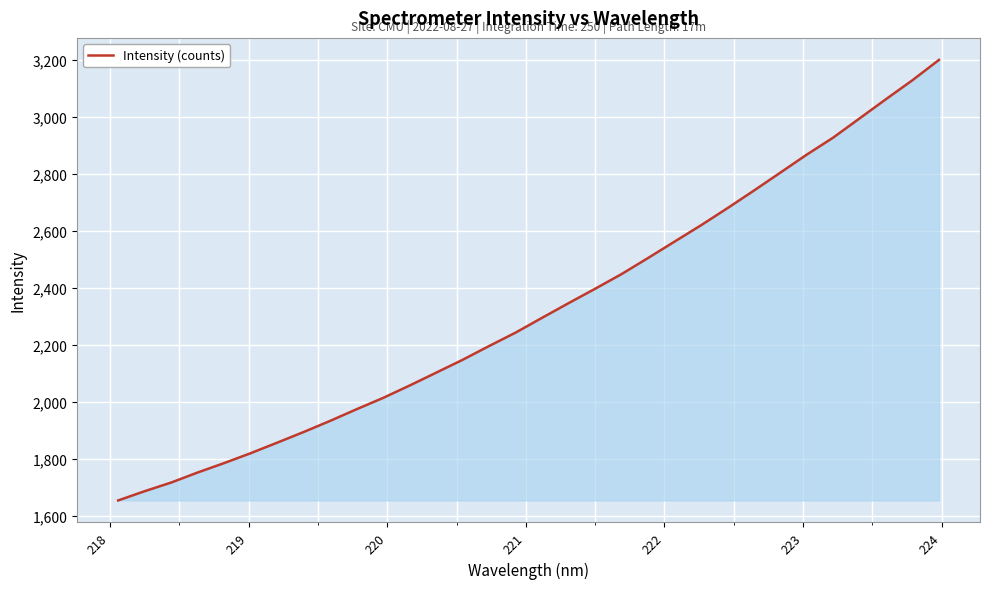

What is the maximum value shown in the chart?

3200.6